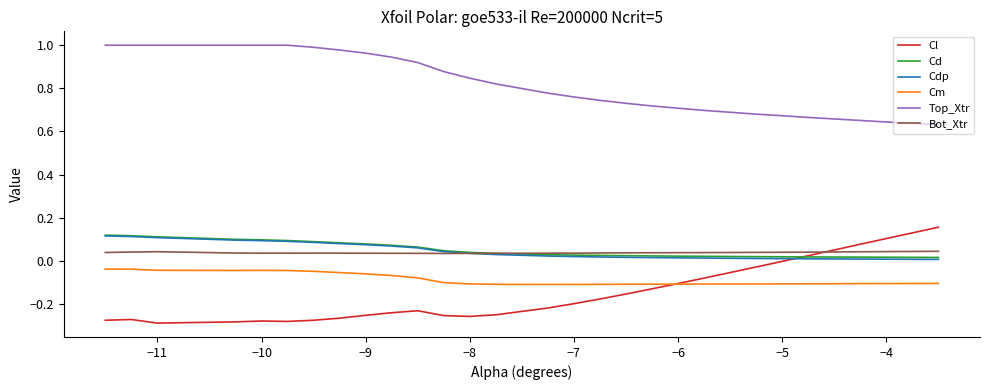

Which series has the largest total across all categories?

Top_Xtr